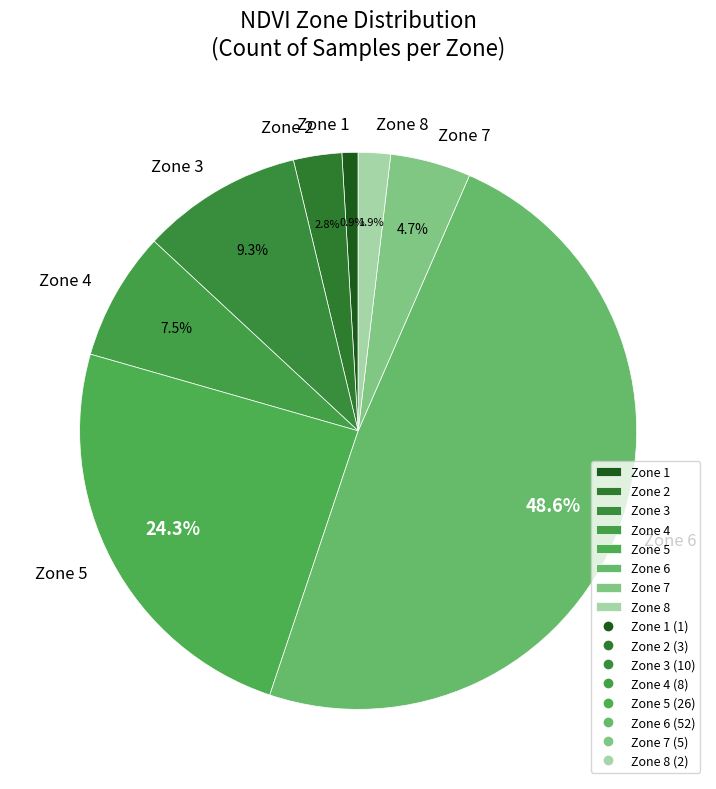

Approximately how many times larger is the value at Zone 5 compared to Zone 6?

0.5